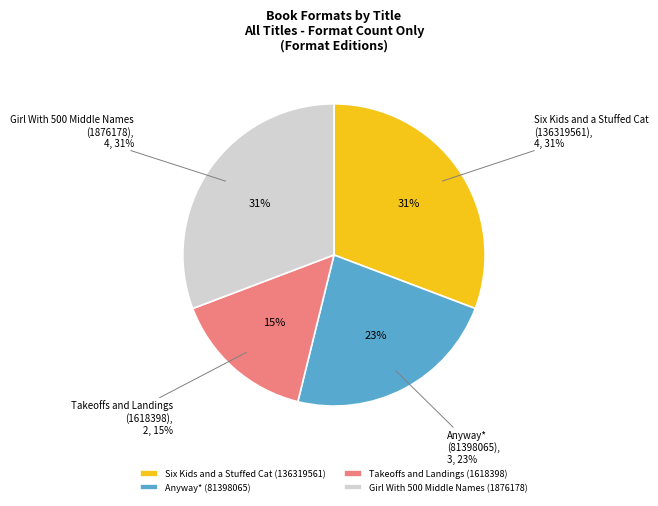

What is the smallest slice in the pie chart?

Takeoffs and Landings
(1618398)